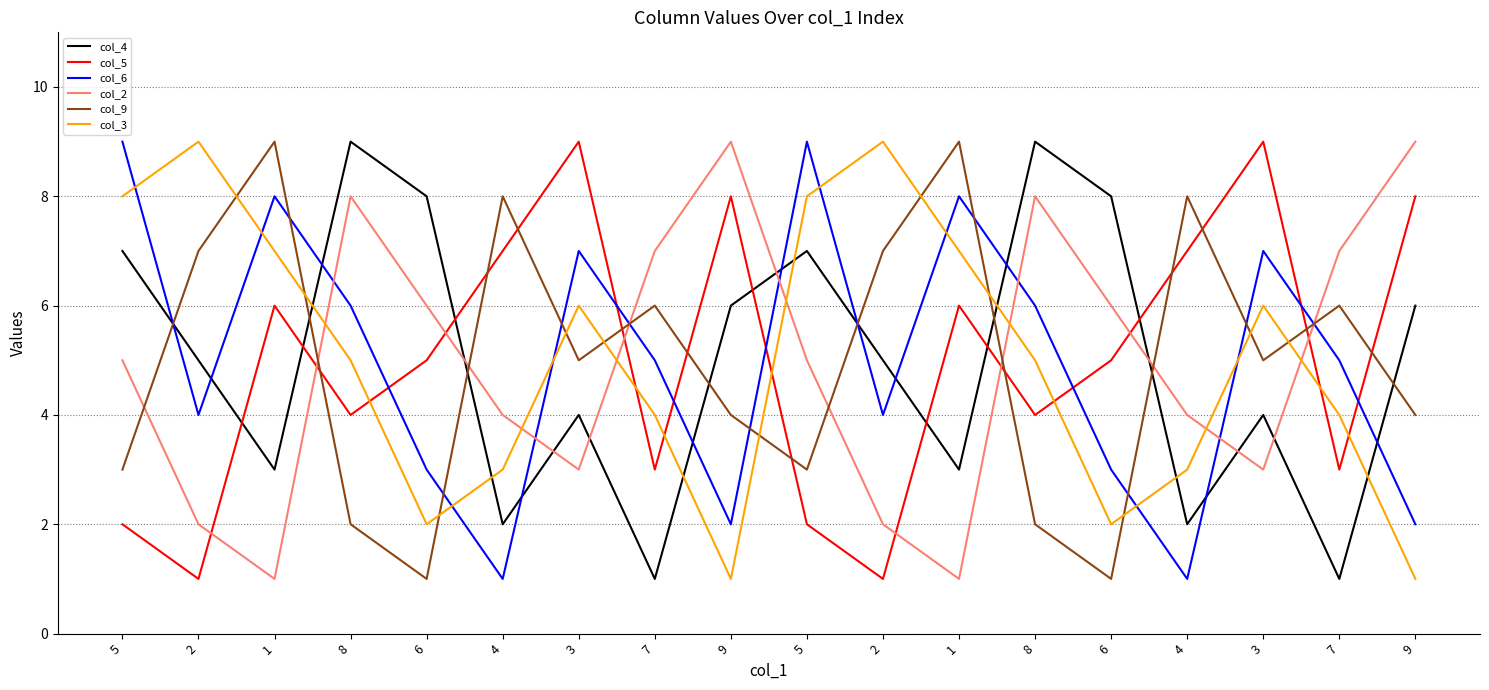

How many lines are shown in the chart?

6